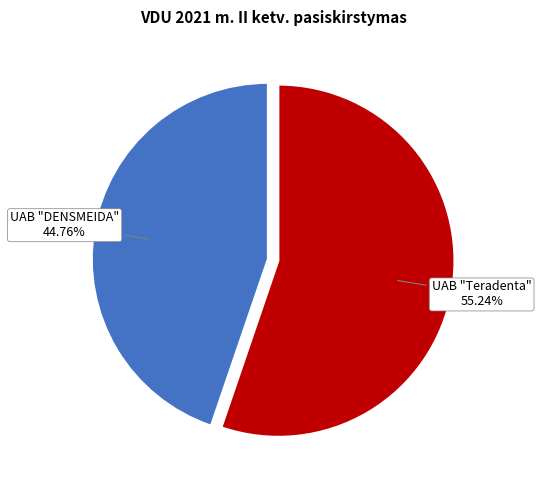

Count the number of slices in the pie.

2